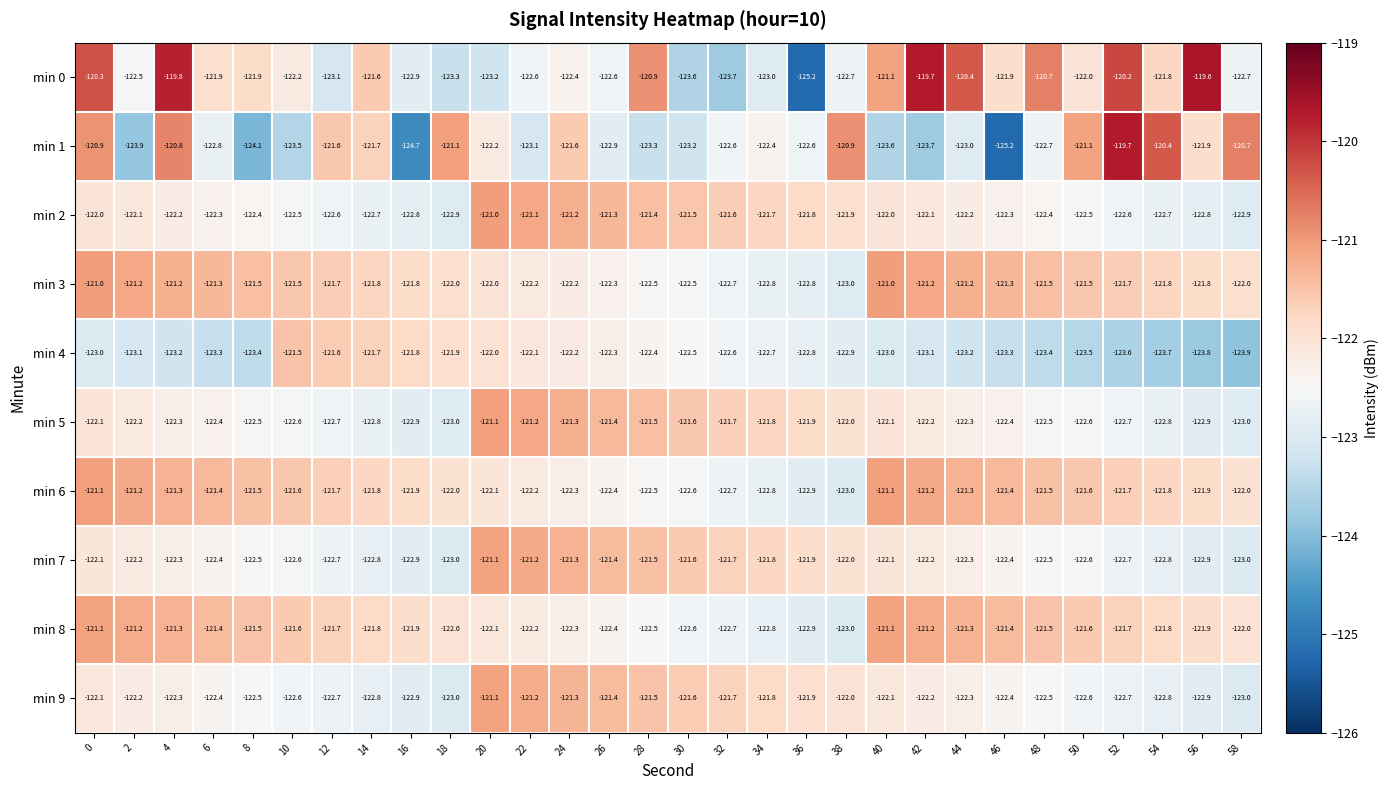

Where is min 5 nearest to the value -122?

38